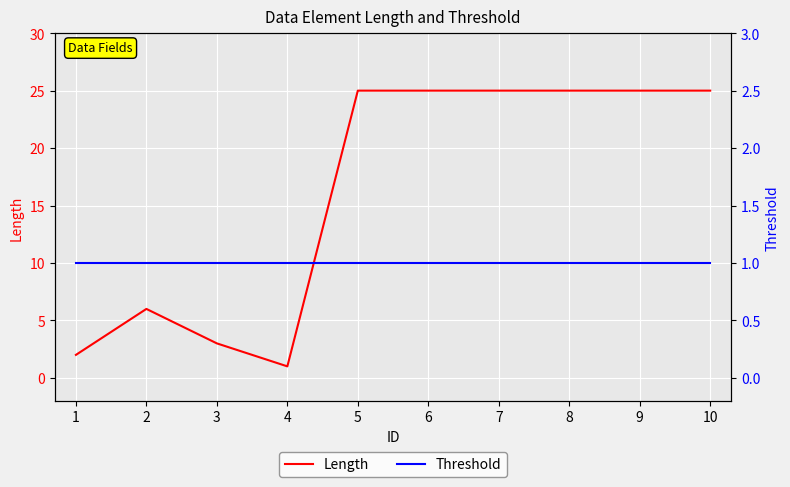

Rank the categories by Threshold value from lowest to highest.

1, 2, 3, 4, 5, 6, 7, 8, 9, 10